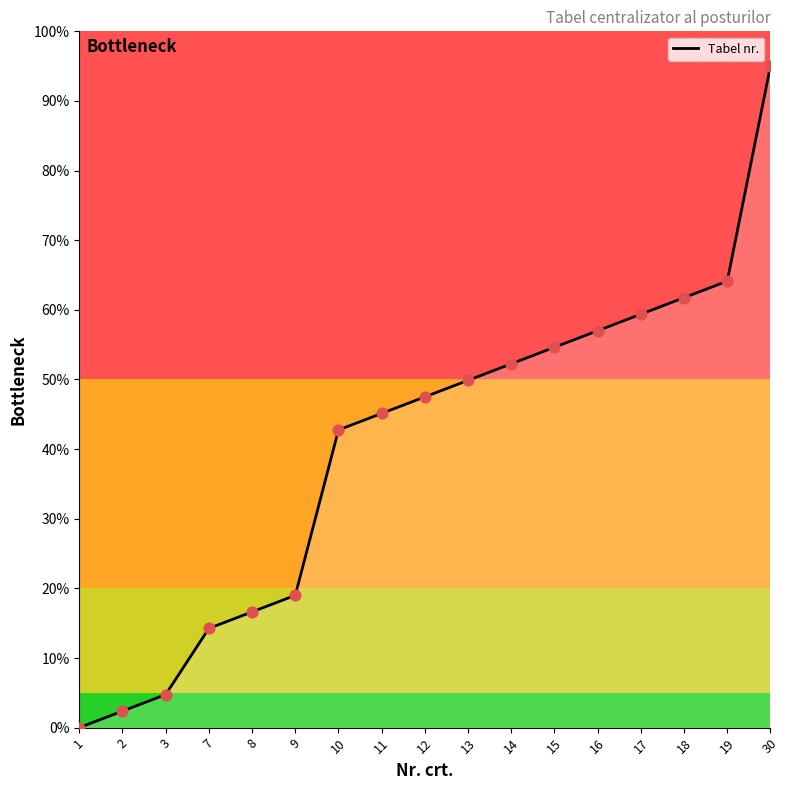

Between 8 and 3, which is larger?

8